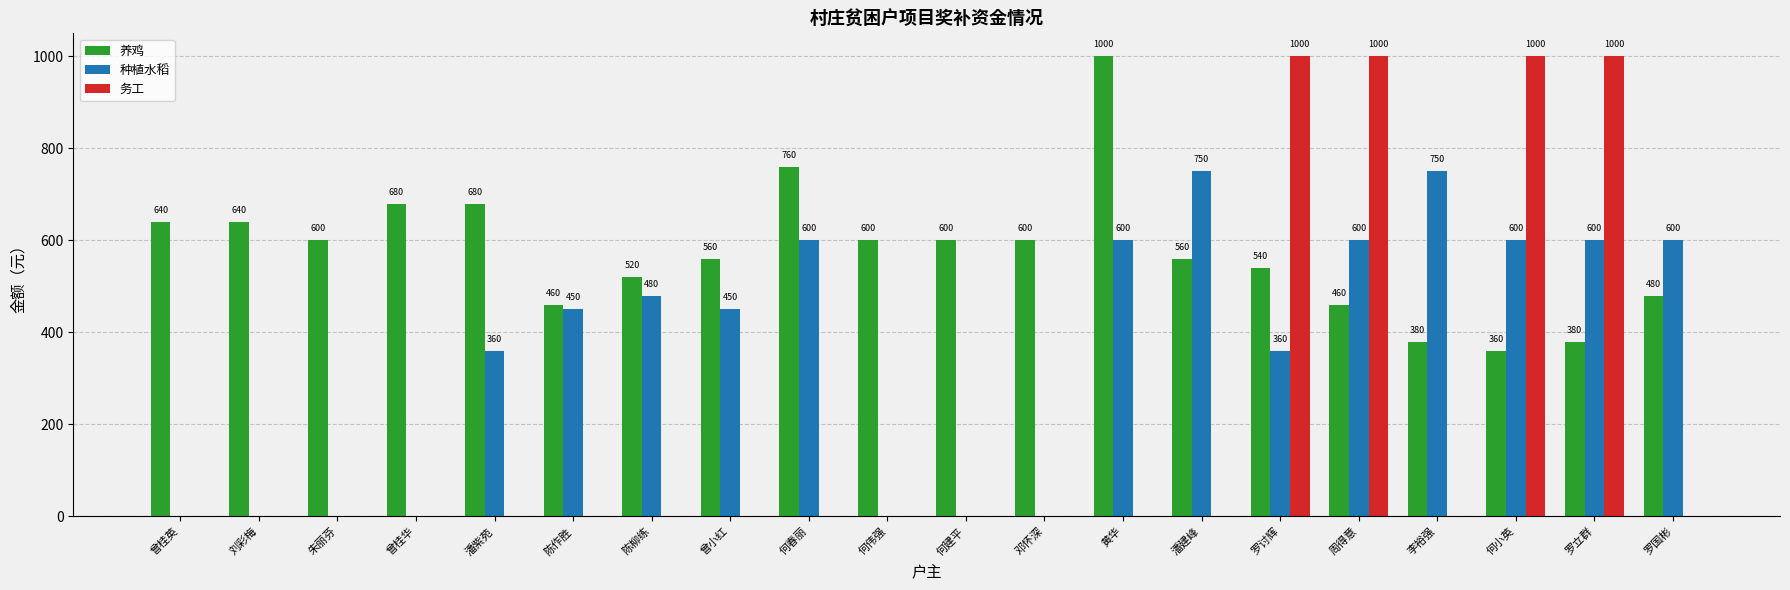

At which category is the sum across all series the highest?

周得意